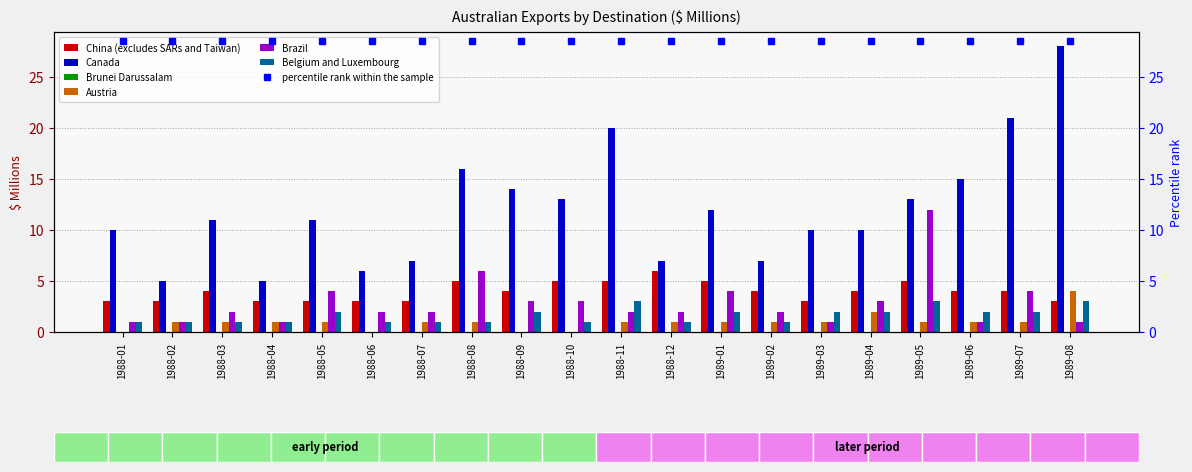

Reading left to right, list all the values displayed in this chart.

China (excludes SARs and Taiwan): 1988-01=3	1988-02=3	1988-03=4	1988-04=3	1988-05=3	1988-06=3	1988-07=3	1988-08=5	1988-09=4	1988-10=5	1988-11=5	1988-12=6	1989-01=5	1989-02=4	1989-03=3	1989-04=4	1989-05=5	1989-06=4	1989-07=4	1989-08=3
Canada: 1988-01=10	1988-02=5	1988-03=11	1988-04=5	1988-05=11	1988-06=6	1988-07=7	1988-08=16	1988-09=14	1988-10=13	1988-11=20	1988-12=7	1989-01=12	1989-02=7	1989-03=10	1989-04=10	1989-05=13	1989-06=15	1989-07=21	1989-08=28
Austria: 1988-01=0	1988-02=1	1988-03=1	1988-04=1	1988-05=1	1988-06=0	1988-07=1	1988-08=1	1988-09=0	1988-10=0	1988-11=1	1988-12=1	1989-01=1	1989-02=1	1989-03=1	1989-04=2	1989-05=1	1989-06=1	1989-07=1	1989-08=4
Brazil: 1988-01=1	1988-02=1	1988-03=2	1988-04=1	1988-05=4	1988-06=2	1988-07=2	1988-08=6	1988-09=3	1988-10=3	1988-11=2	1988-12=2	1989-01=4	1989-02=2	1989-03=1	1989-04=3	1989-05=12	1989-06=1	1989-07=4	1989-08=1
Belgium and Luxembourg: 1988-01=1	1988-02=1	1988-03=1	1988-04=1	1988-05=2	1988-06=1	1988-07=1	1988-08=1	1988-09=2	1988-10=1	1988-11=3	1988-12=1	1989-01=2	1989-02=1	1989-03=2	1989-04=2	1989-05=3	1989-06=2	1989-07=2	1989-08=3